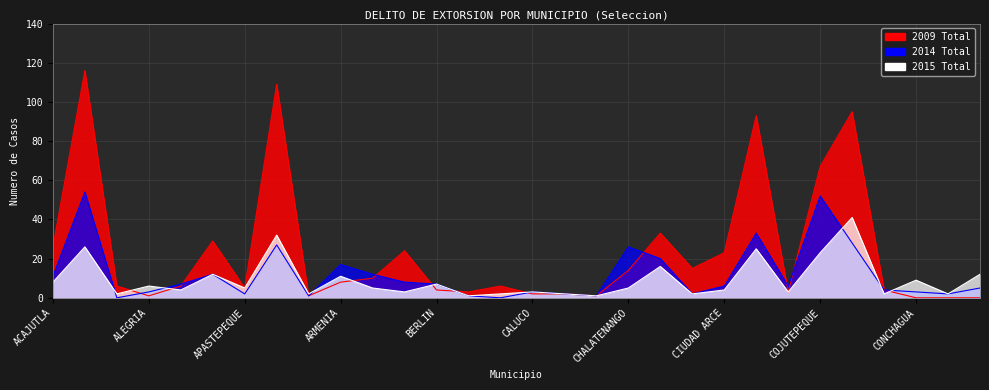

Reading left to right, transcribe all the data shown in this chart.

2009 Total: 26	116	6	1	6	29	5	109	1	8	10	24	4	3	6	2	2	1	14	33	15	23	93	3	67	95	4	0	0	0
2014 Total: 11	54	0	3	7	12	2	27	1	17	12	8	7	1	0	3	2	1	26	20	2	6	33	6	52	28	4	3	2	5
2015 Total: 8	26	2	6	4	12	5	32	2	11	5	3	7	1	2	3	2	1	5	16	2	4	25	3	23	41	2	9	2	12